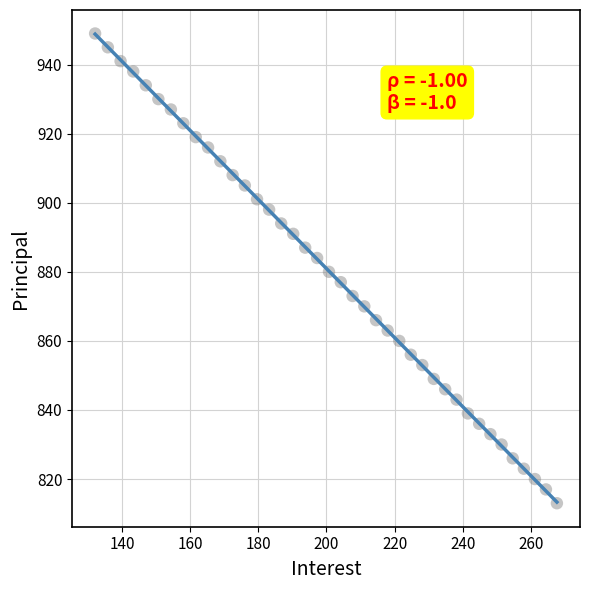

What is the range of Y values (max minus min)?

136